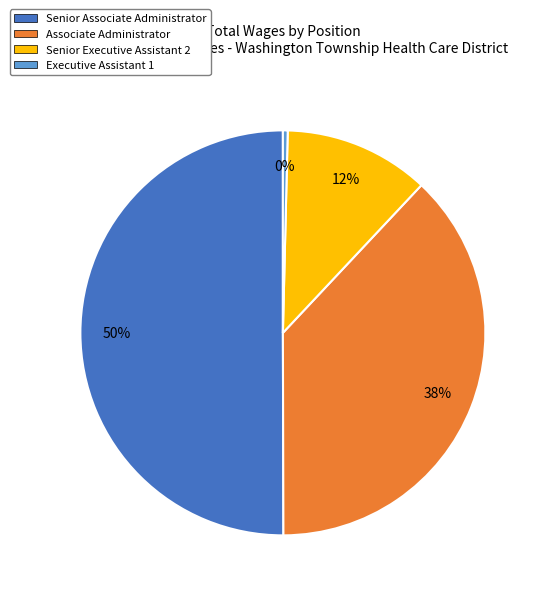

Which has a higher value, Associate Administrator or Senior Executive Assistant 2?

Associate Administrator